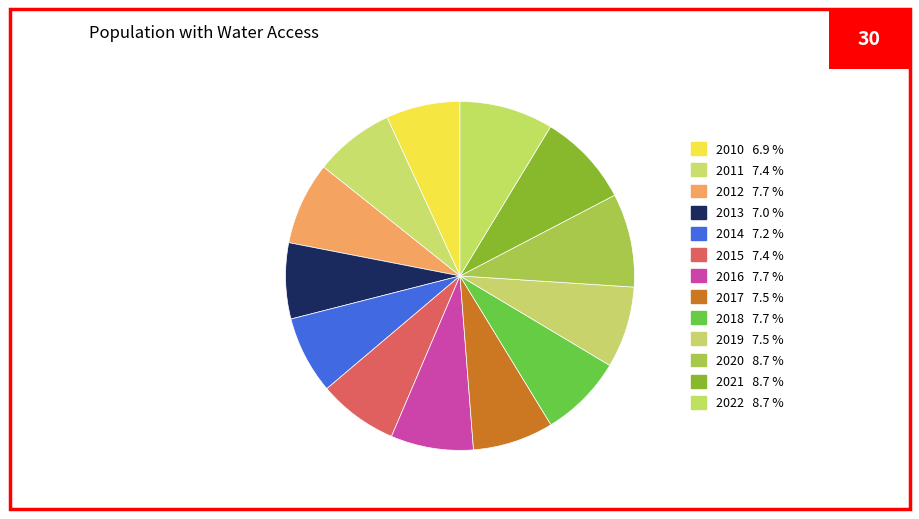

How many segments does this pie chart have?

13